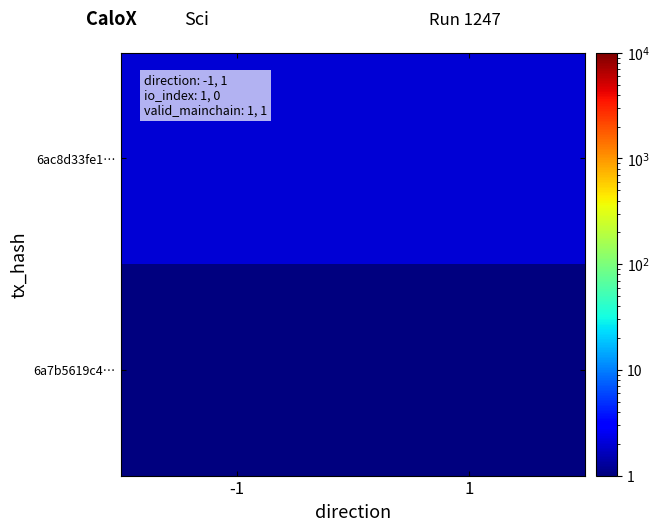

Count the number of data series in this chart.

2